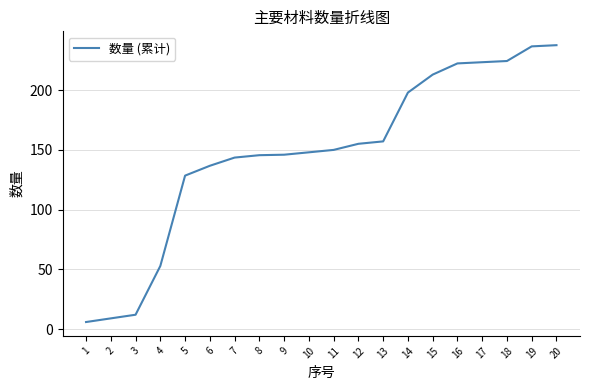

Read the value at 19.

236.5